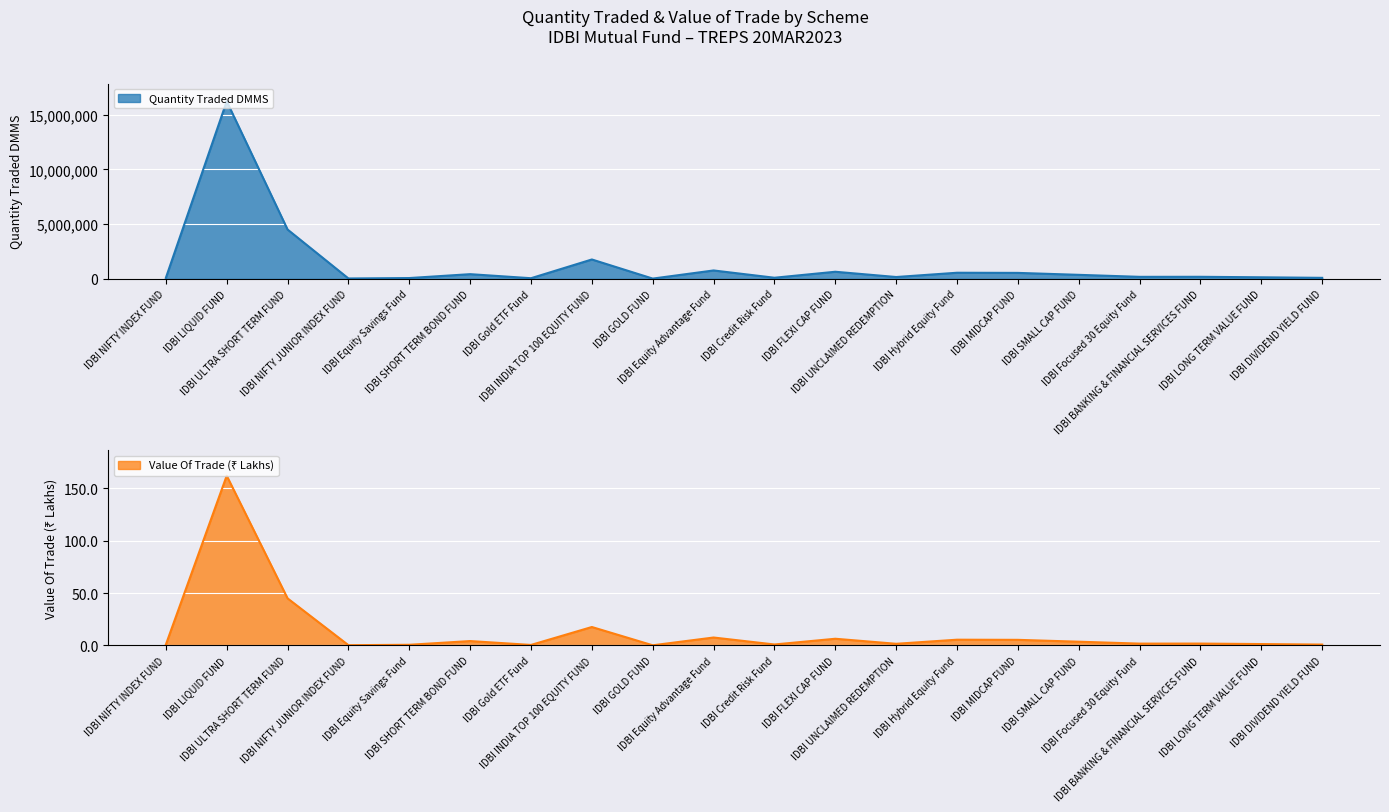

How many values in the Quantity Traded DMMS series exceed 171939?

10